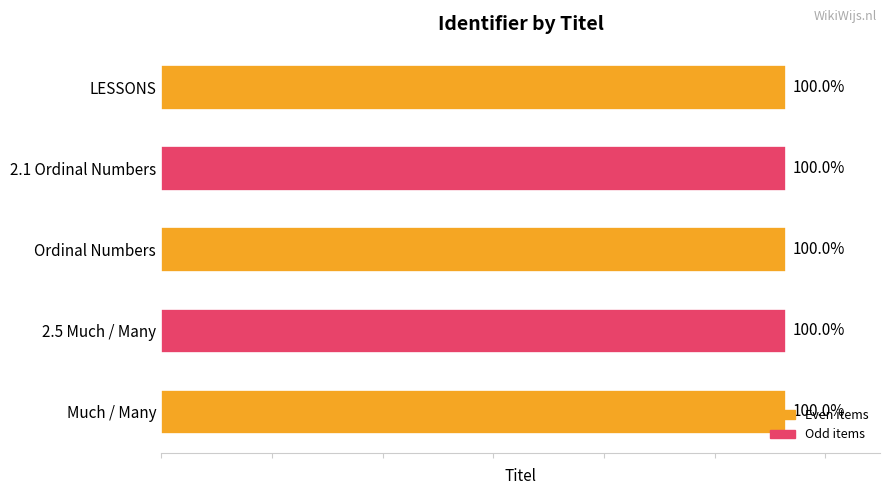

Are the bars horizontal?

Yes